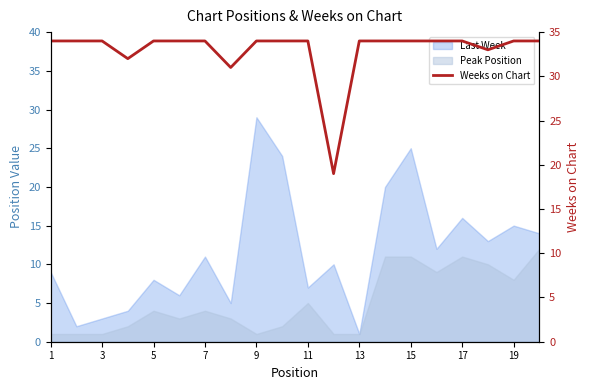

How many interior local valleys (lower than both neighbors) does the data have?

4